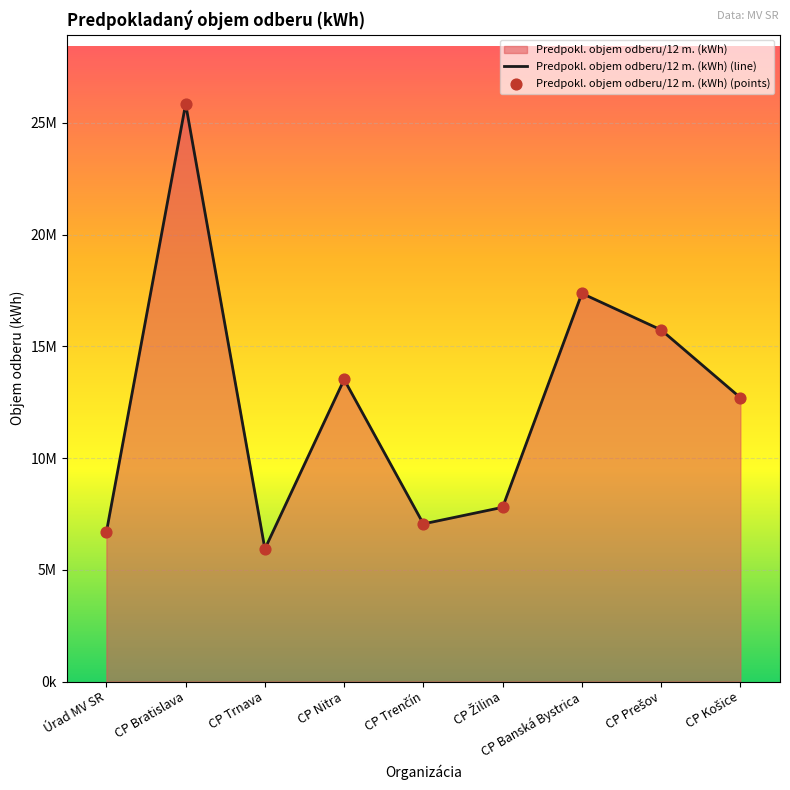

At which category is the sum across all series the highest?

CP Bratislava